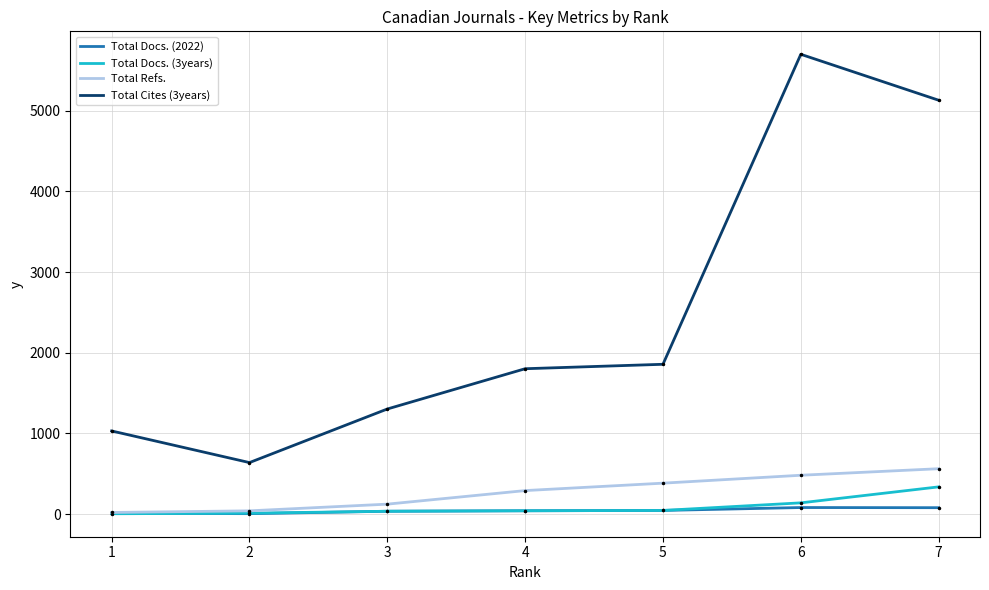

What is the maximum value shown in the chart?

5698